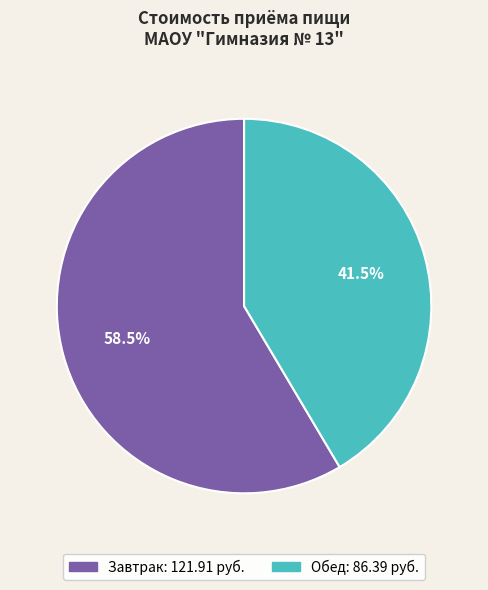

Does any single category account for the majority?

Yes